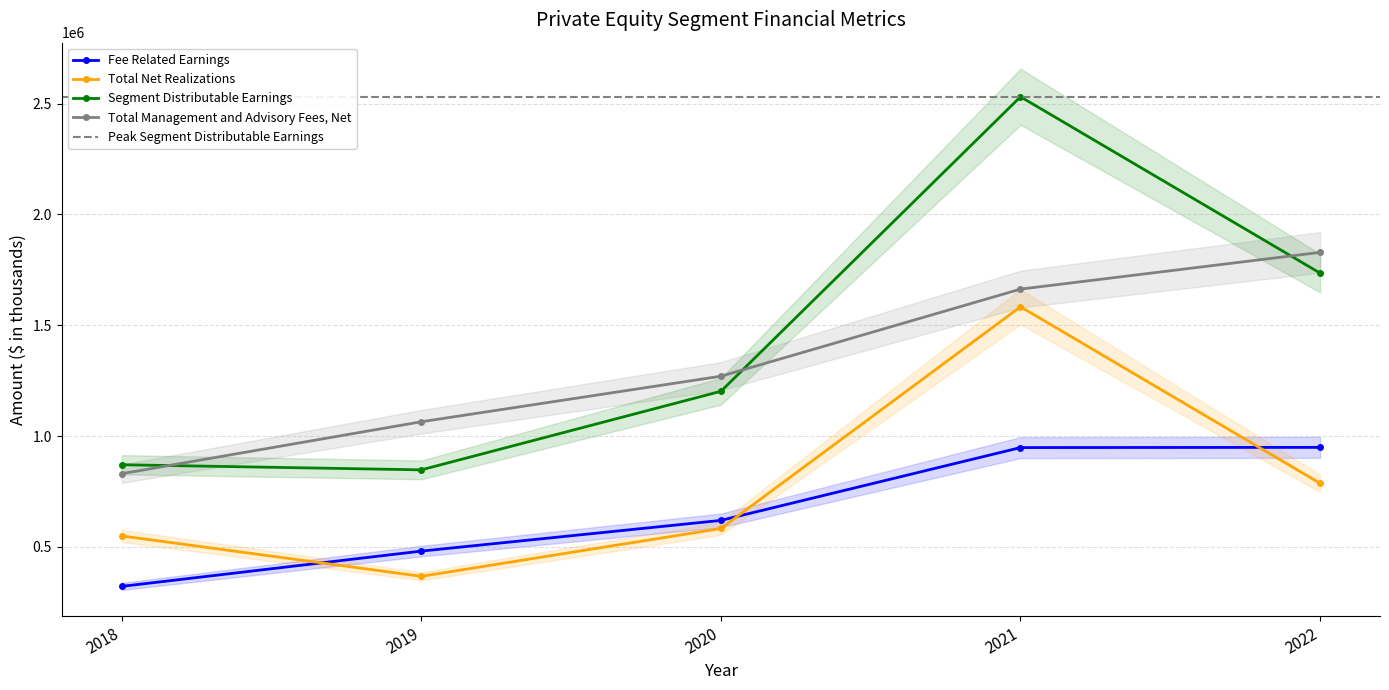

How many lines are shown in the chart?

4